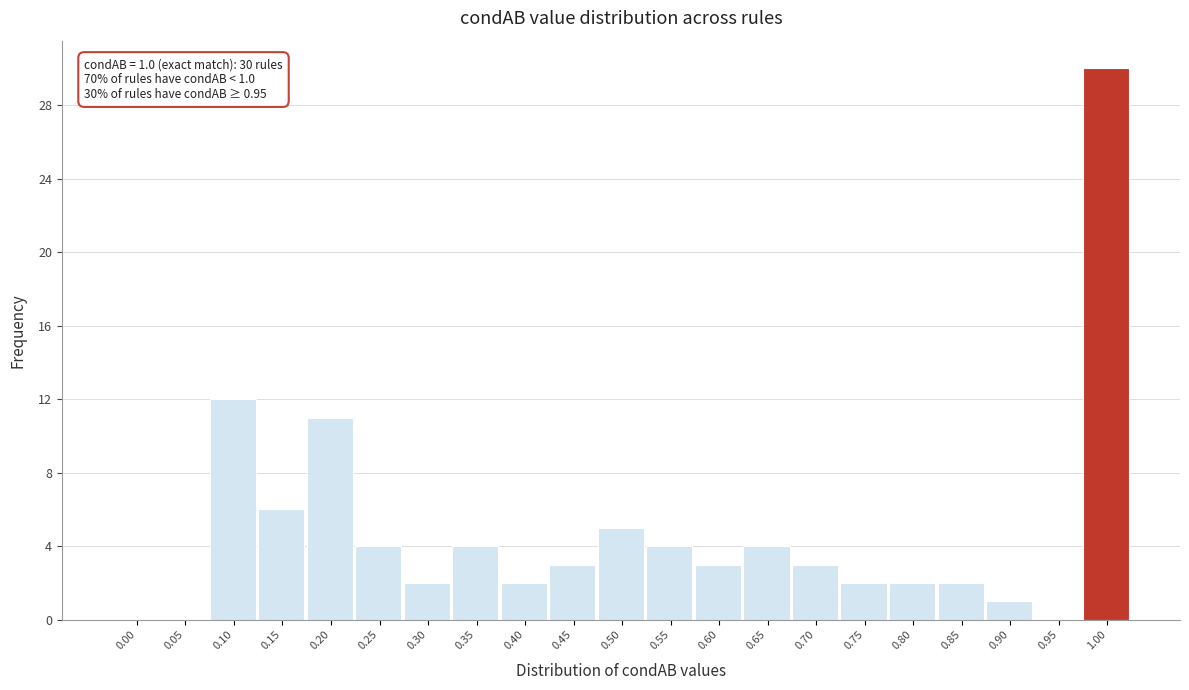

Reading left to right, extract all data points from this chart.

0.00=0	0.05=0	0.10=12	0.15=6	0.20=11	0.25=4	0.30=2	0.35=4	0.40=2	0.45=3	0.50=5	0.55=4	0.60=3	0.65=4	0.70=3	0.75=2	0.80=2	0.85=2	0.90=1	0.95=0	1.00=30